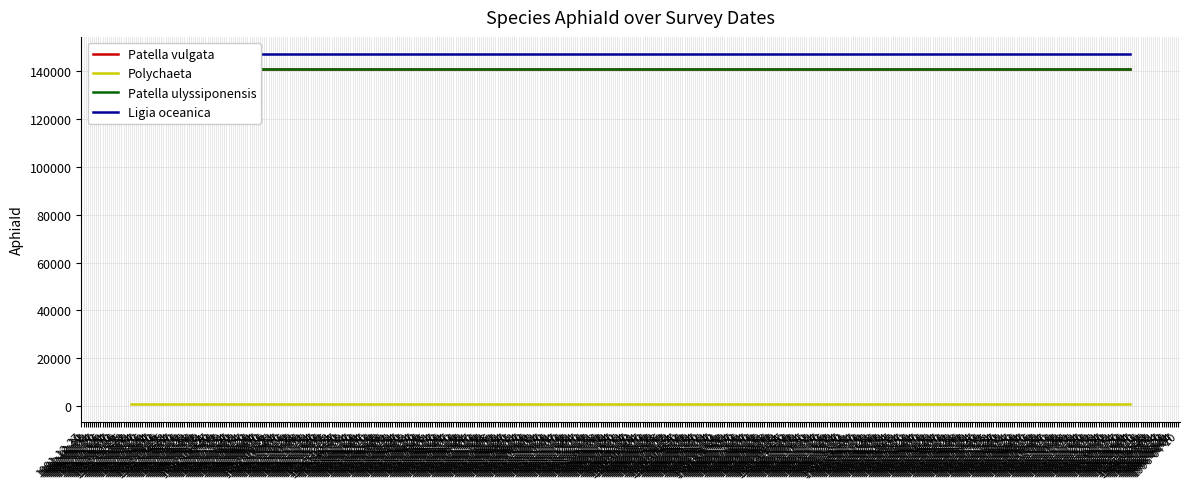

Rank the series by their maximum value, from highest to lowest.

Ligia oceanica, Patella vulgata, Patella ulyssiponensis, Polychaeta